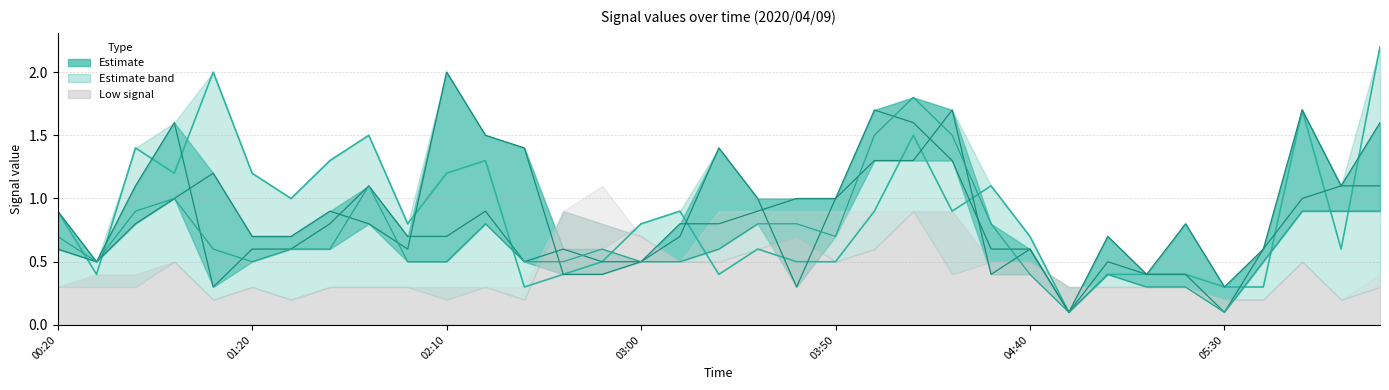

How many lines are shown in the chart?

4